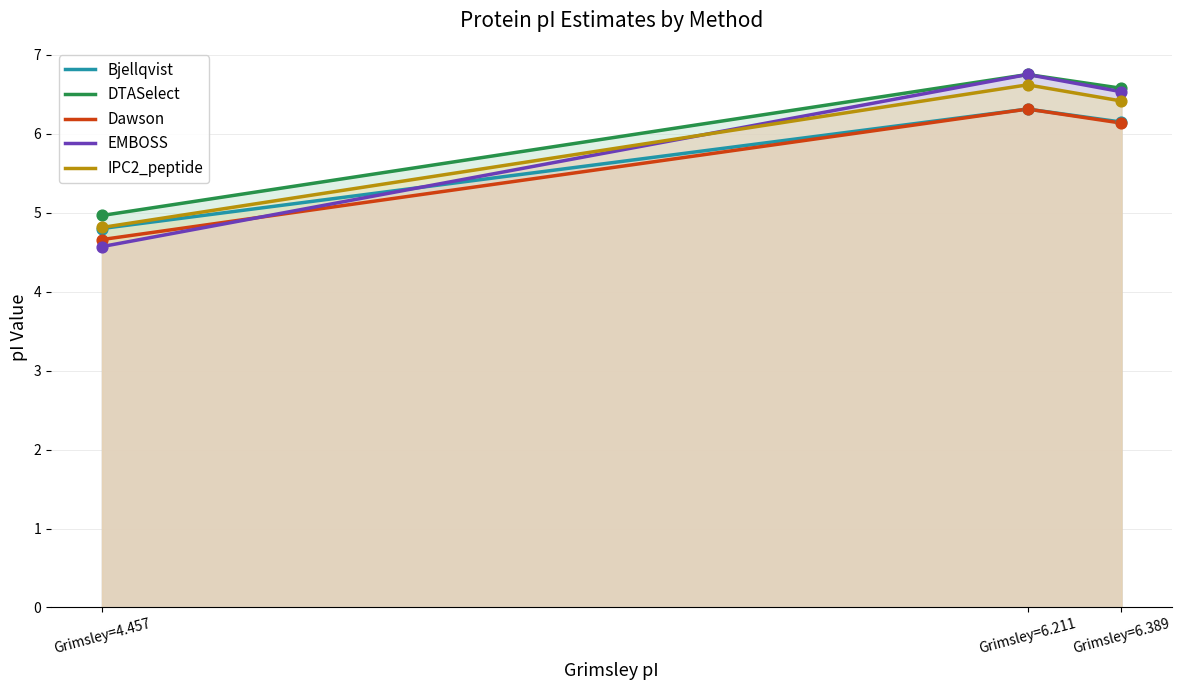

Which series has the largest Y range (max minus min)?

EMBOSS